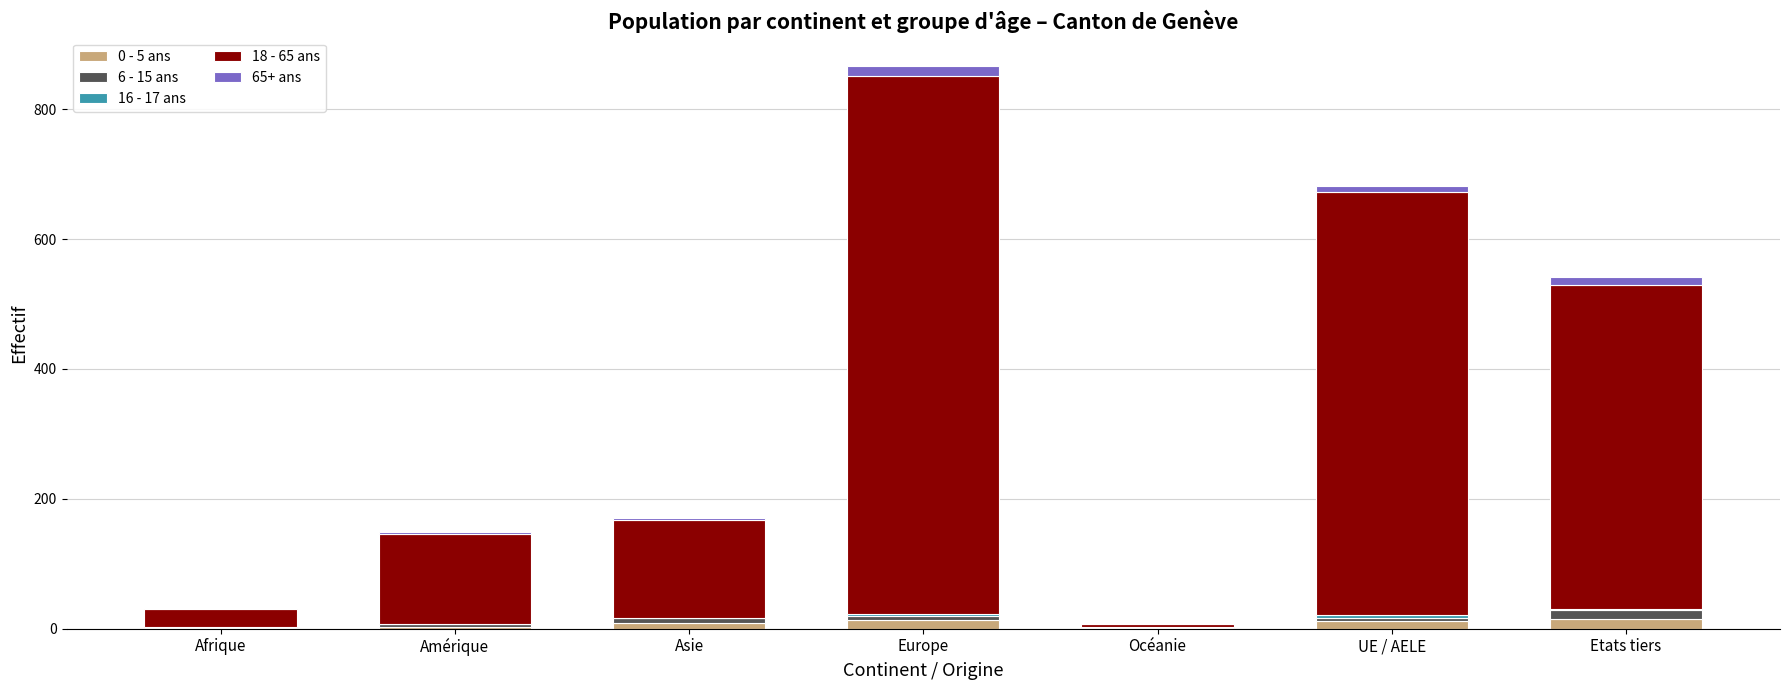

At which category is the sum across all series the highest?

Europe